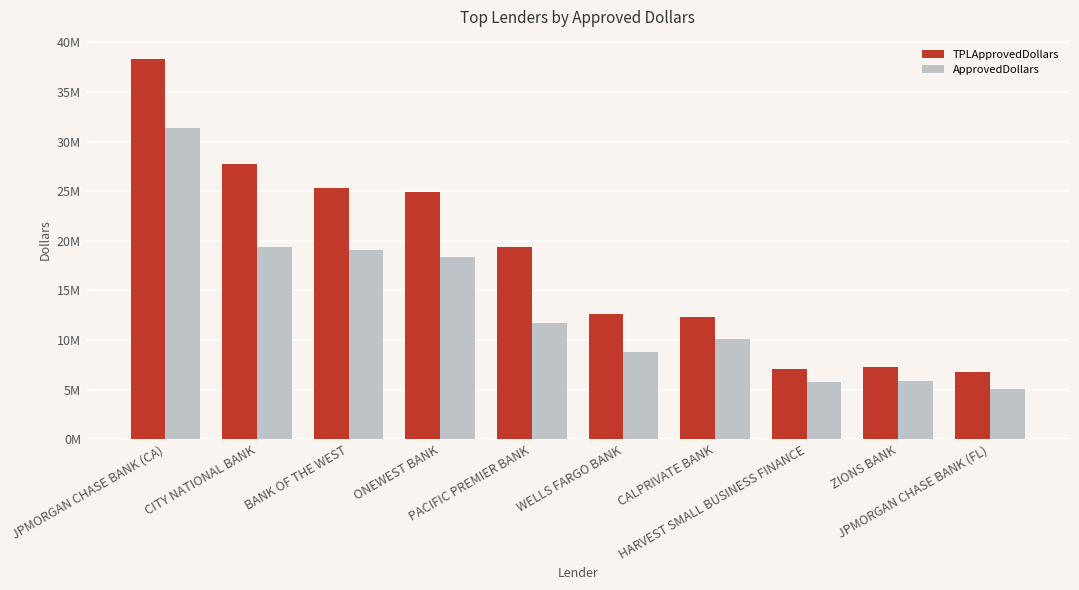

What is the greatest value displayed?

38353755